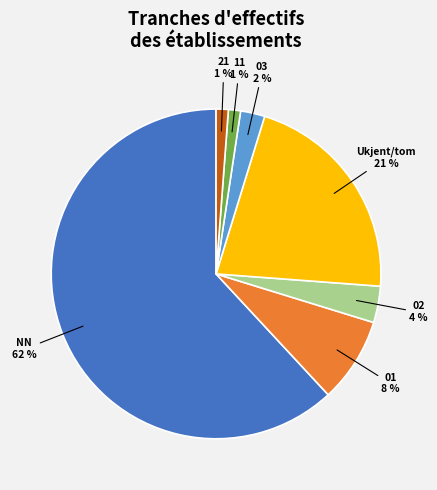

To the nearest percent, what is the combined percentage of 02 and 03?

6%